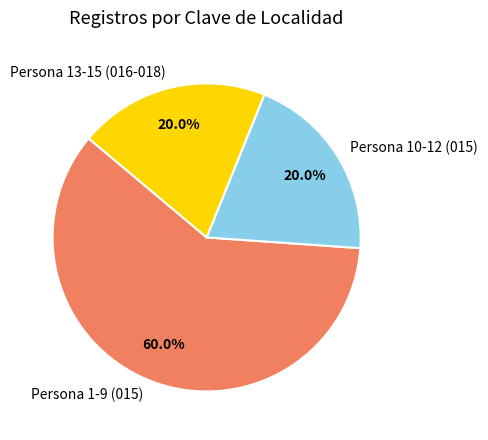

Is there any slice that represents more than half of the pie?

Yes